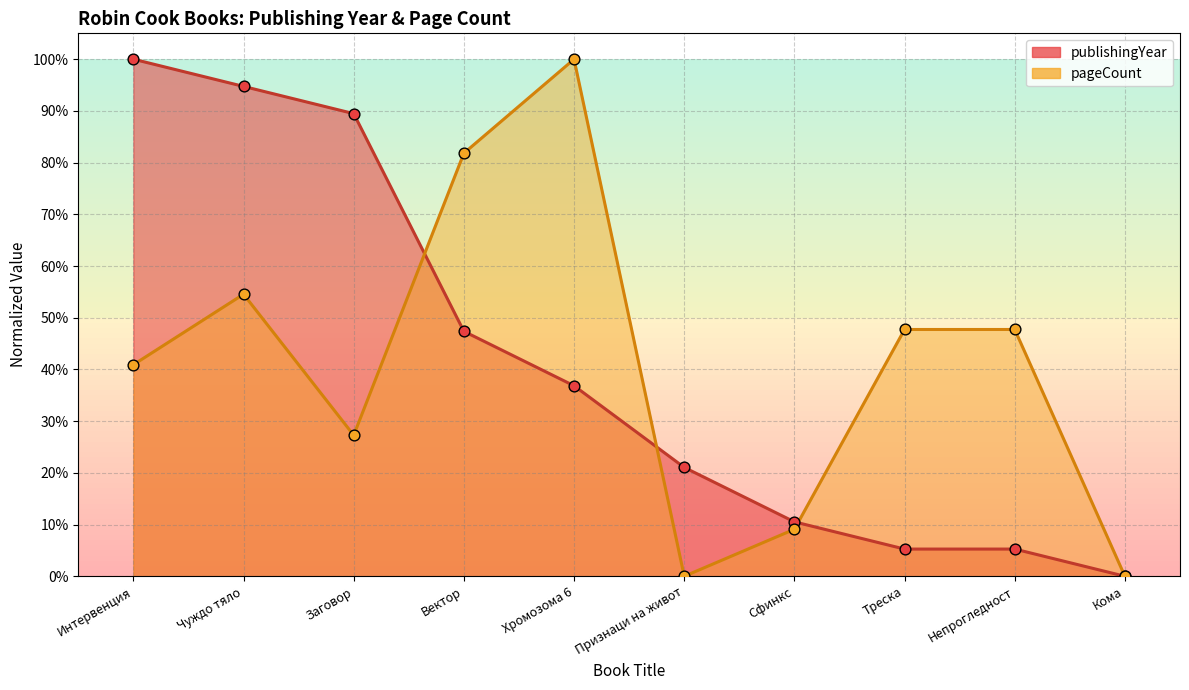

At how many categories does at least one series exceed 0?

9